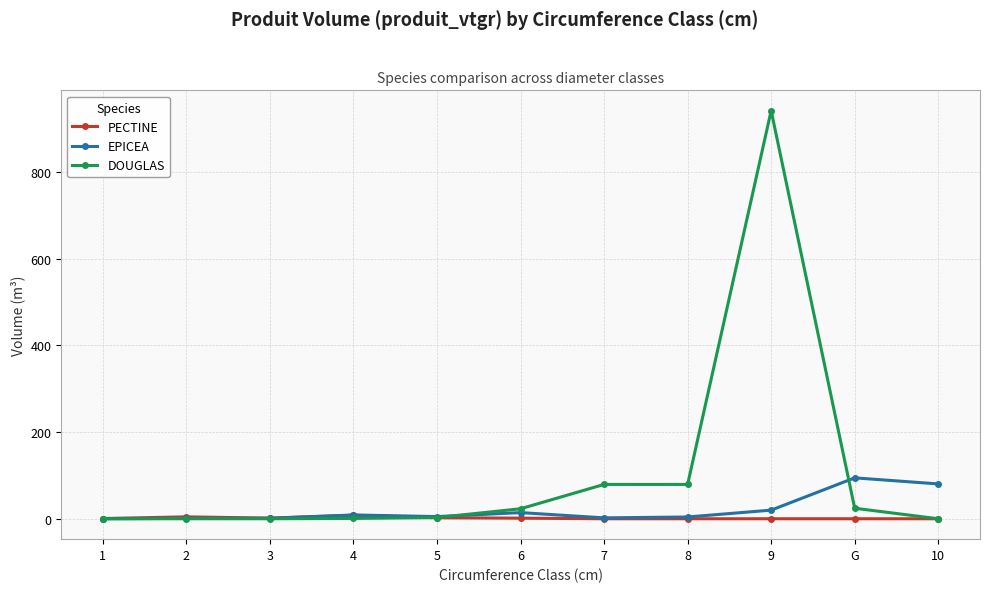

True or false: EPICEA has more than 0 interior local peaks.

True